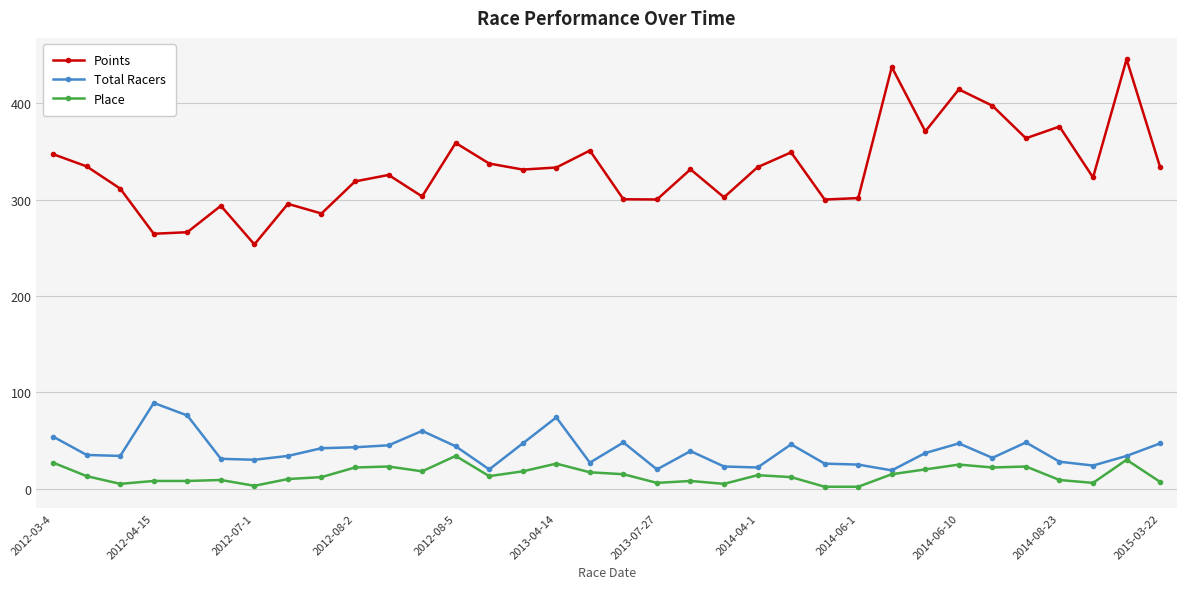

What are all the series names shown in the legend?

Points, Total Racers, Place